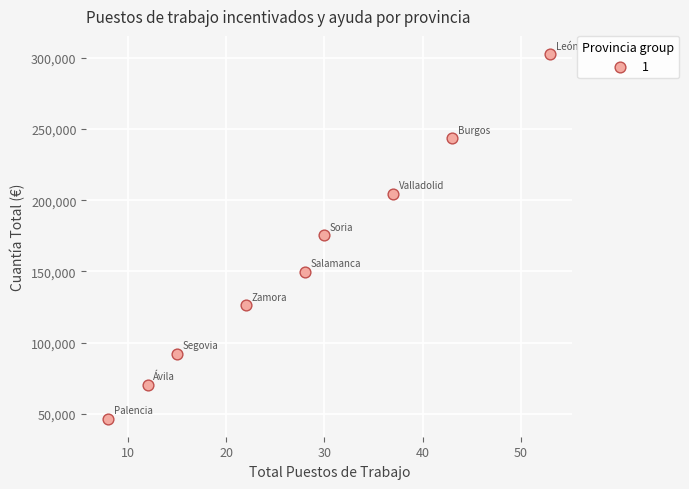

What is the range of X values (max minus min)?

45.0